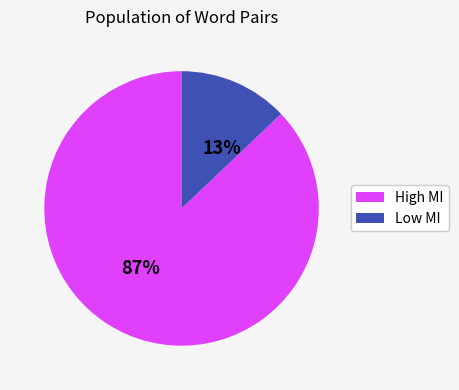

Do Low MI and High MI together represent more than half of the pie?

Yes